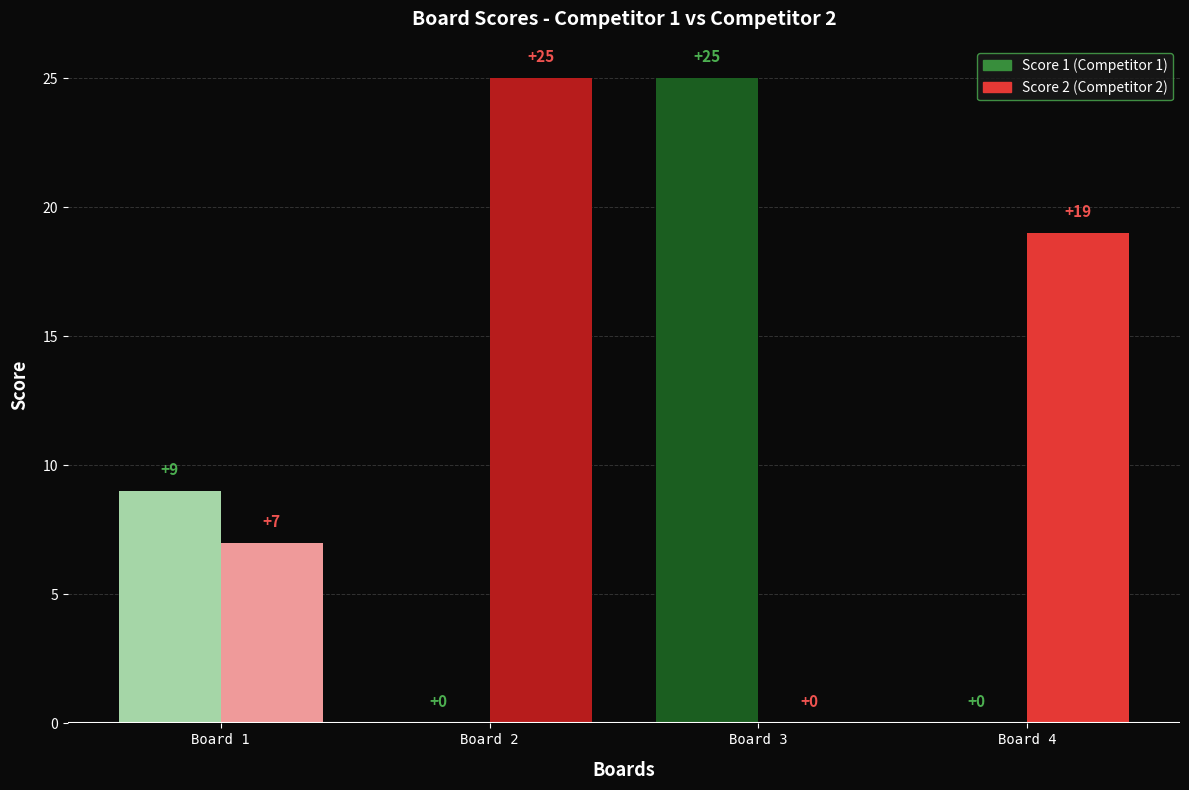

Reading right to left, transcribe all the data shown in this chart.

Score 1: Board 4=0	Board 3=25	Board 2=0	Board 1=9
Score 2: Board 4=19	Board 3=0	Board 2=25	Board 1=7